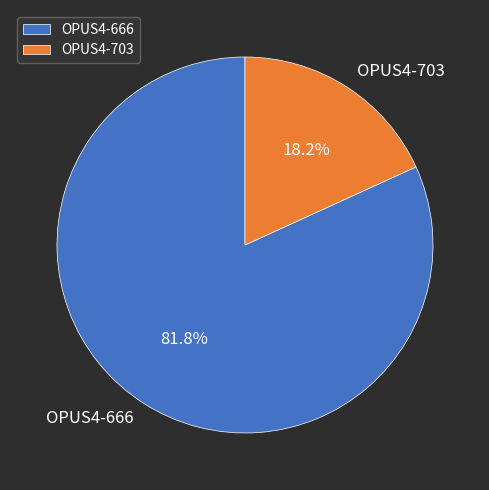

Which category has the smallest portion of the pie?

OPUS4-703